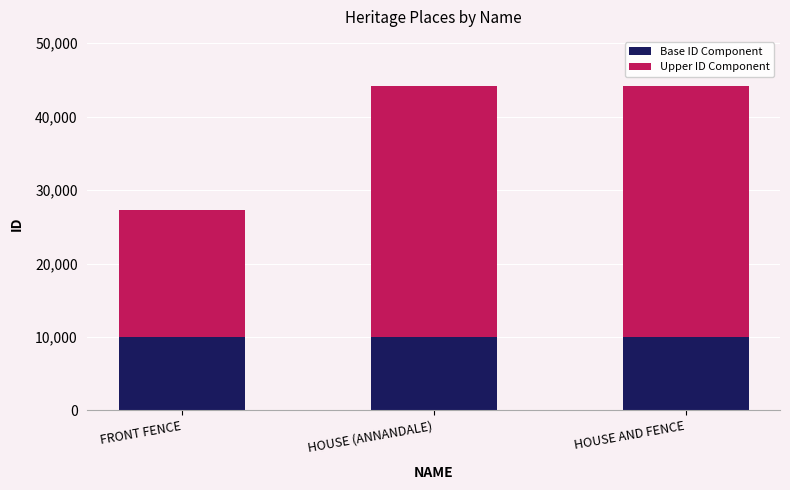

The value of Base ID Component at HOUSE (ANNANDALE) is 17953. True or false?

False